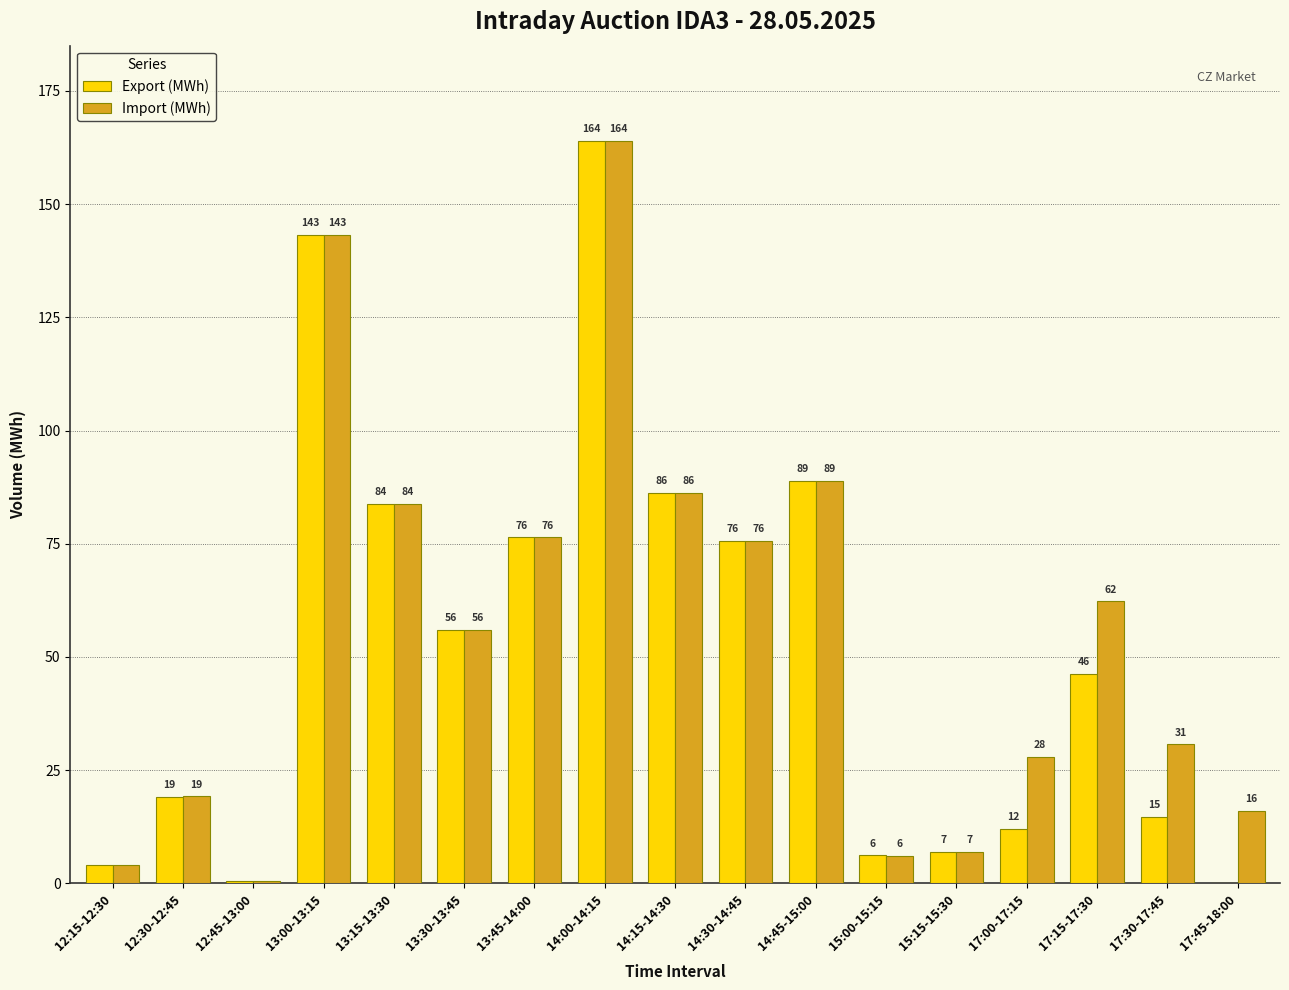

At which label is Import (MWh) closest to 82?

13:15-13:30